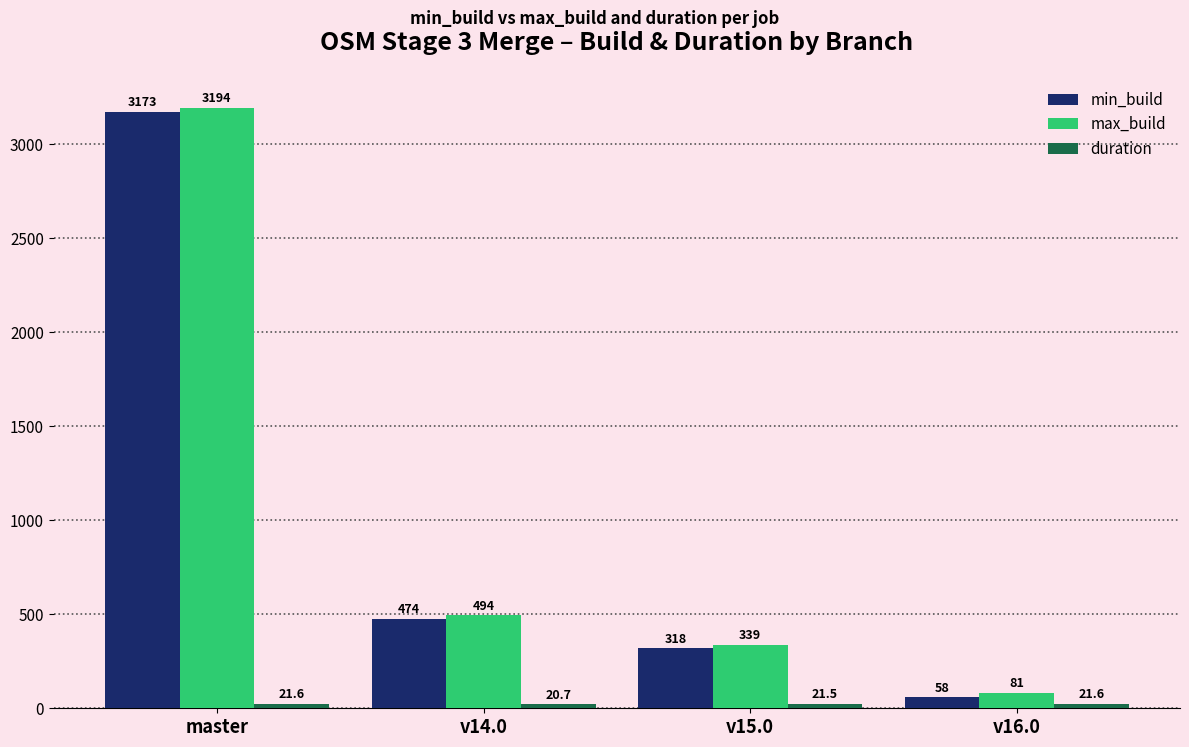

Where is min_build nearest to the value 1615?

v14.0